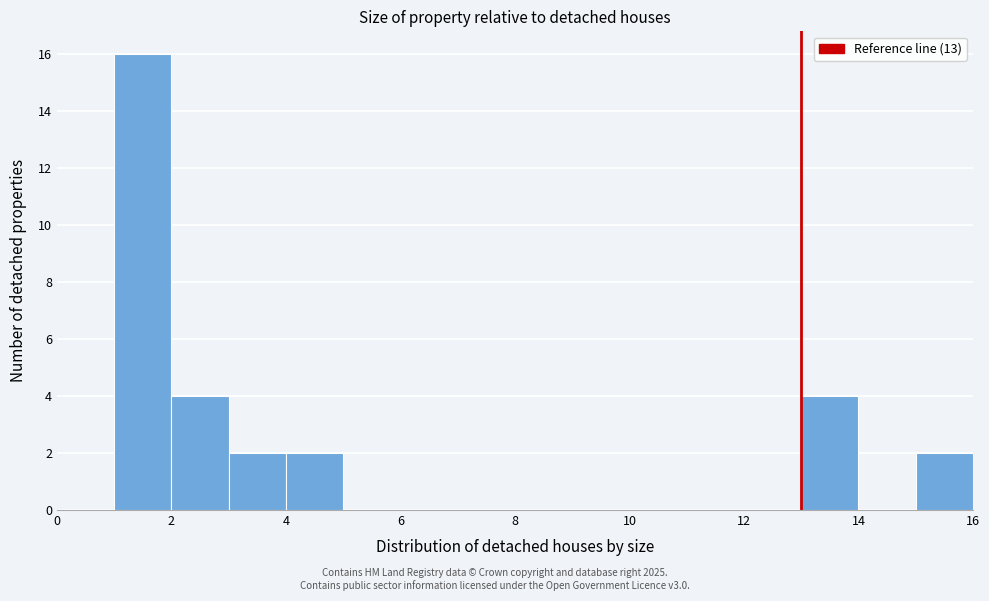

Which range on the x-axis has the tallest bar?

1 to 2